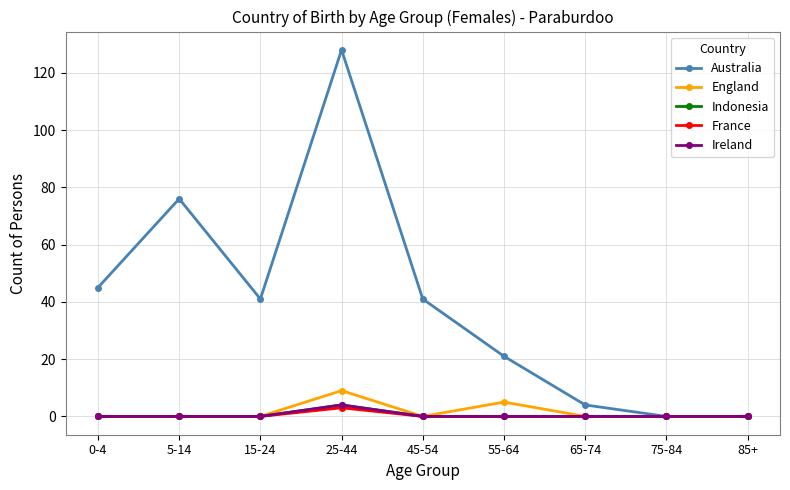

True or false: Ireland and England intersect in this chart.

False